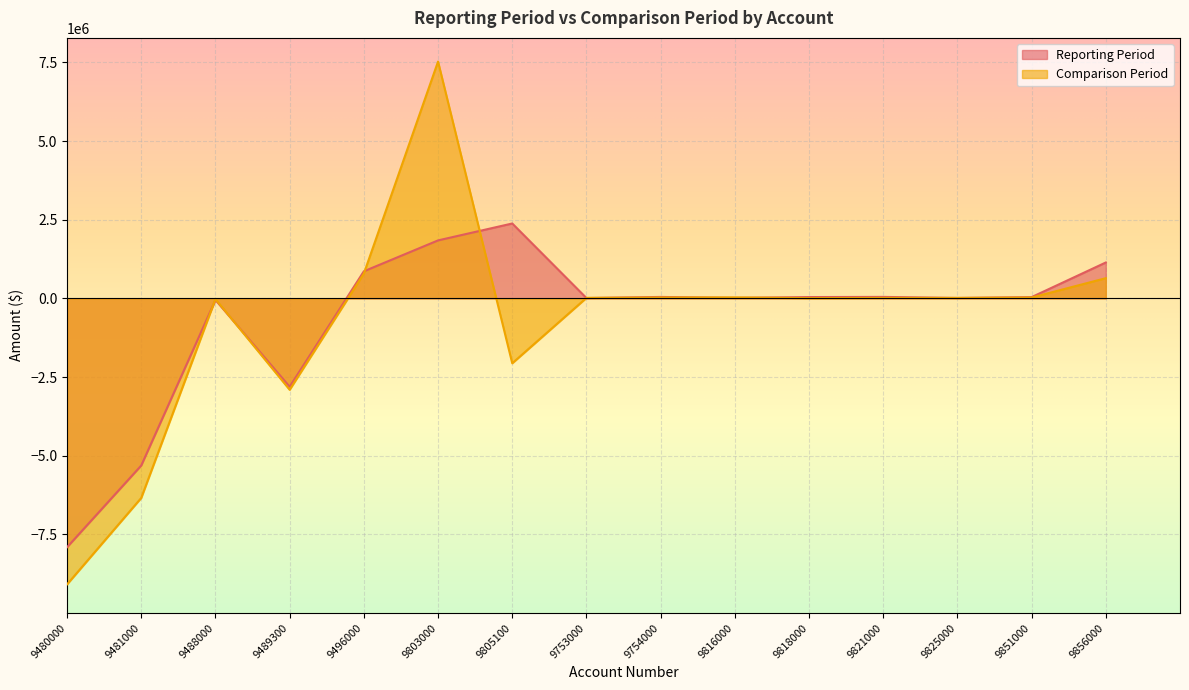

Count the number of categories in the chart.

15